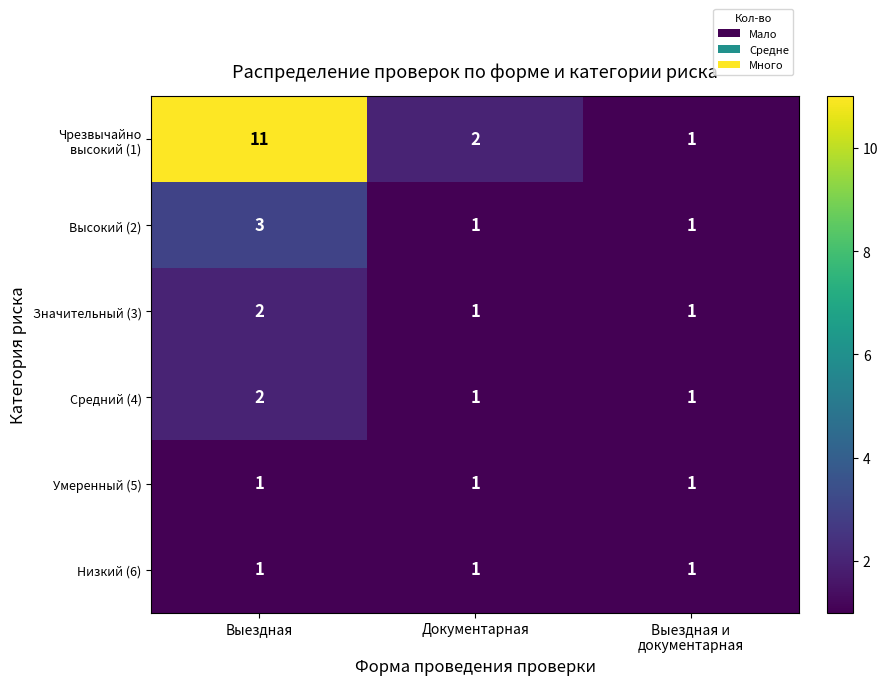

The Низкий (6) series shows 0 at Выездная. True or false?

False